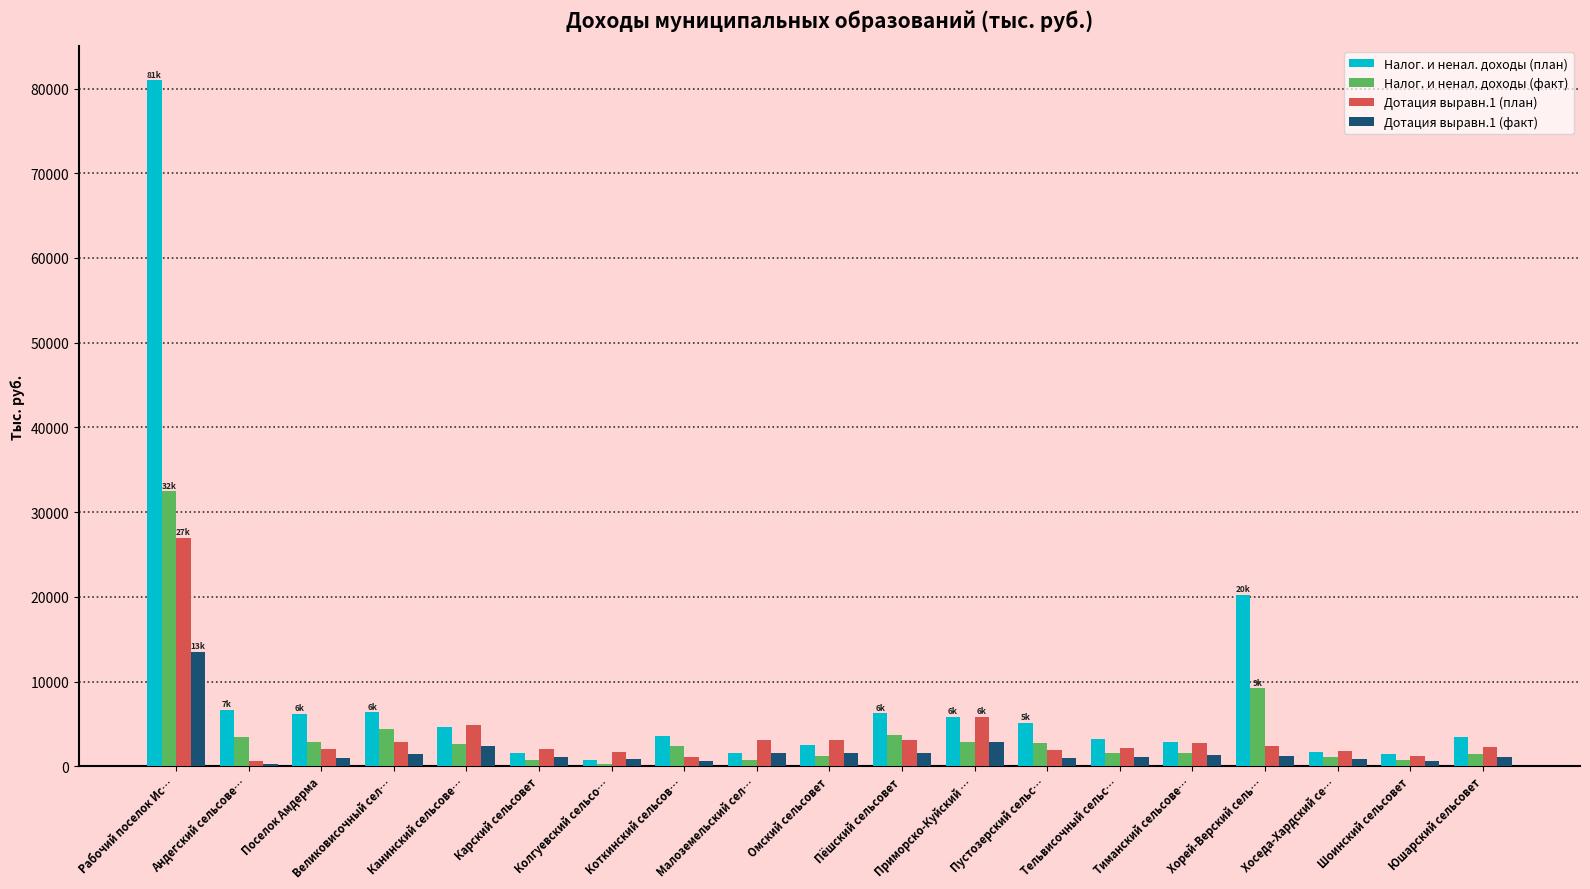

Between Коткинский сельсов… and Шоинский сельсовет, which series saw the biggest shift?

Налог. и ненал. доходы (план)